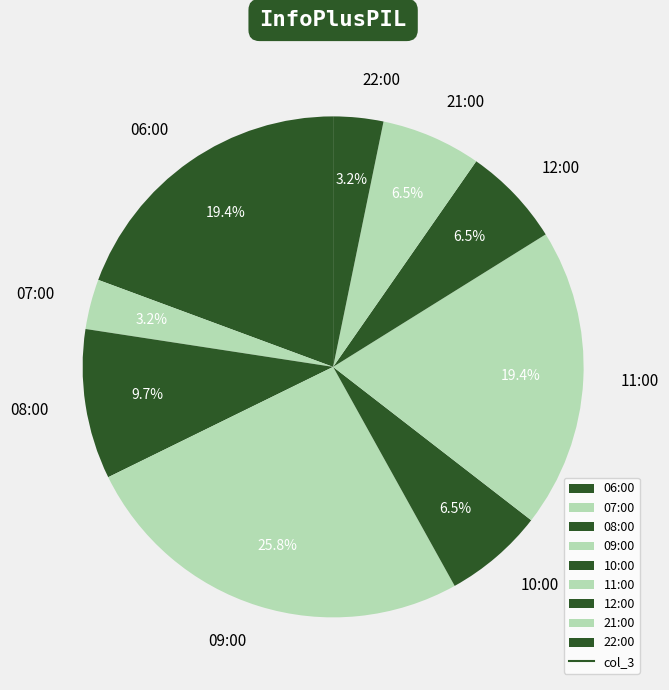

What percentage is NOT represented by 10:00?

93.5%